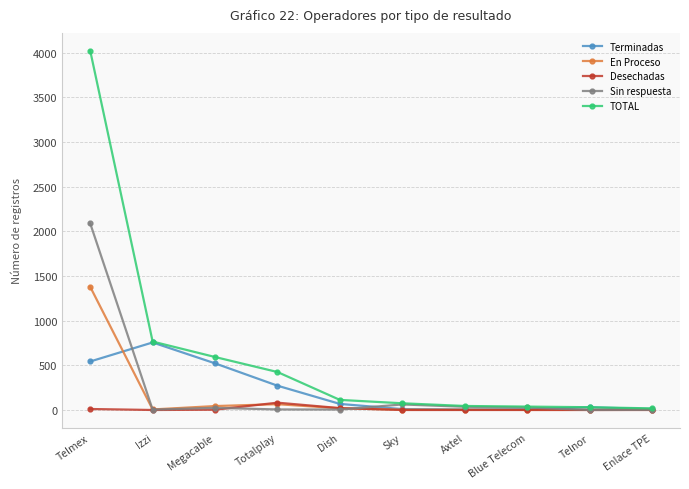

List the series in order of their peak value, highest first.

TOTAL, Sin respuesta, En Proceso, Terminadas, Desechadas